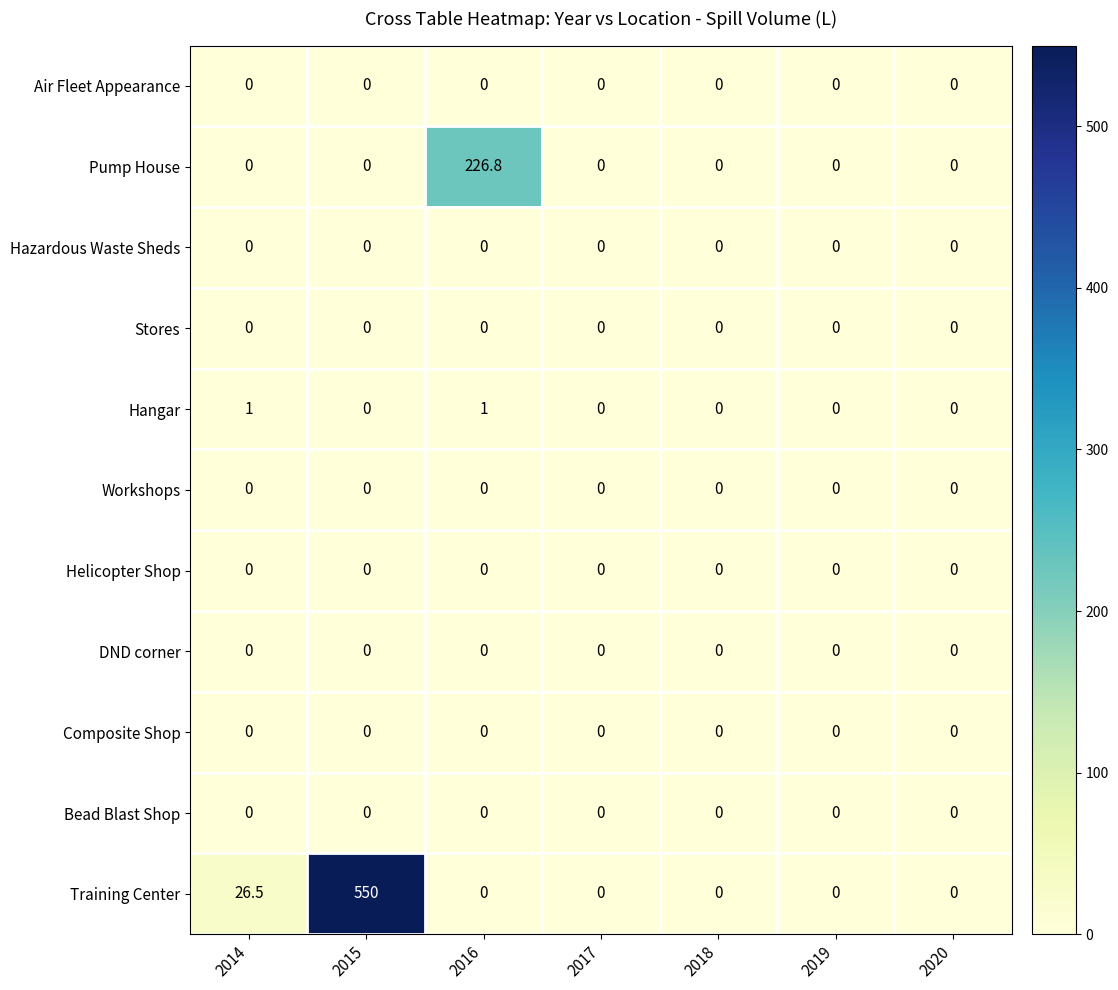

How many data points does each series have?

7